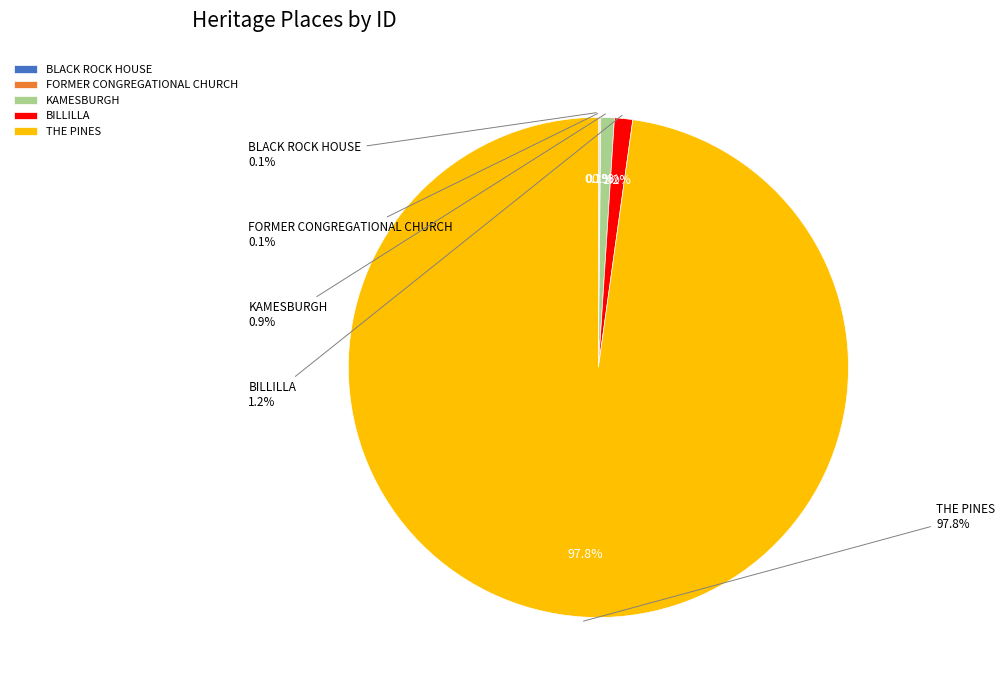

To the nearest percent, what is the difference between the largest and smallest slice percentages?

98%